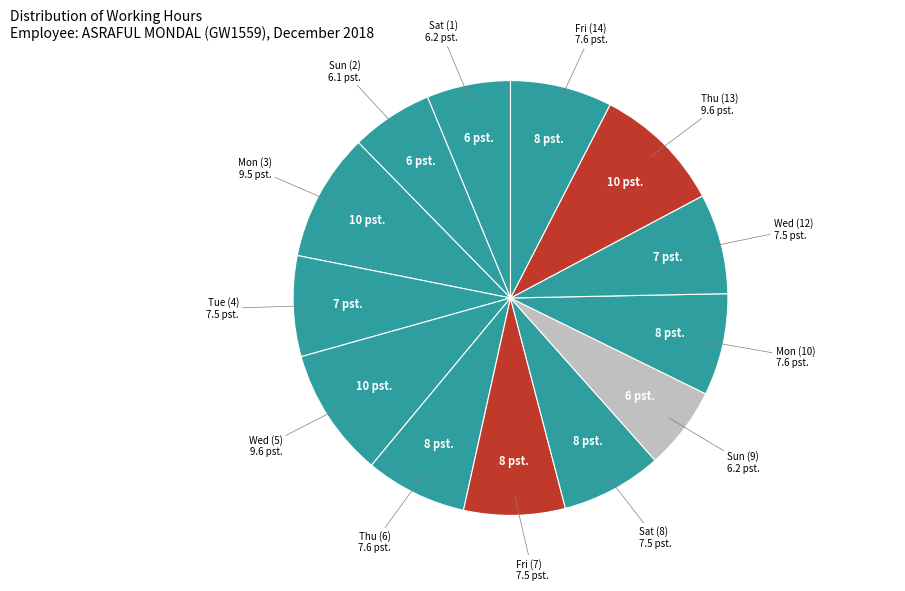

How many segments does this pie chart have?

13